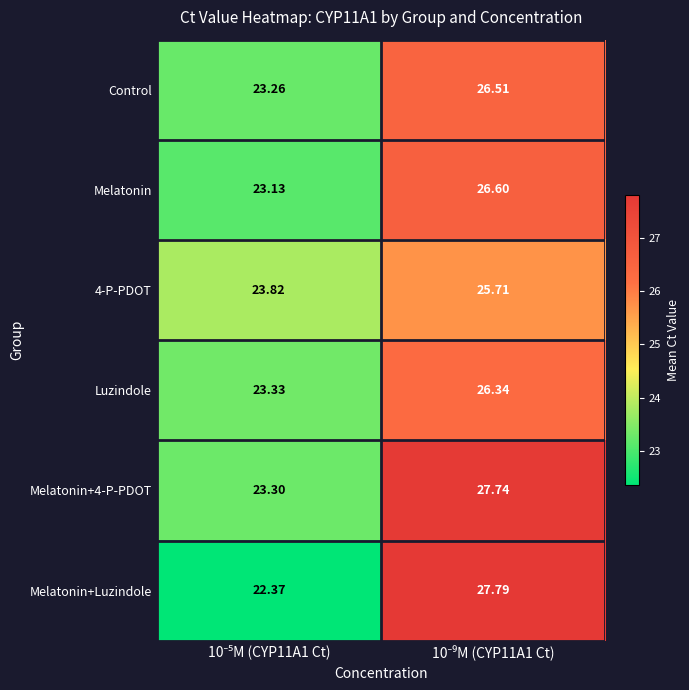

Reading left to right, list all the values displayed in this chart.

Control: 10⁻⁵M (CYP11A1 Ct)=23.3	10⁻⁹M (CYP11A1 Ct)=26.5
Melatonin: 10⁻⁵M (CYP11A1 Ct)=23.1	10⁻⁹M (CYP11A1 Ct)=26.6
4-P-PDOT: 10⁻⁵M (CYP11A1 Ct)=23.8	10⁻⁹M (CYP11A1 Ct)=25.7
Luzindole: 10⁻⁵M (CYP11A1 Ct)=23.3	10⁻⁹M (CYP11A1 Ct)=26.3
Melatonin+4-P-PDOT: 10⁻⁵M (CYP11A1 Ct)=23.3	10⁻⁹M (CYP11A1 Ct)=27.7
Melatonin+Luzindole: 10⁻⁵M (CYP11A1 Ct)=22.4	10⁻⁹M (CYP11A1 Ct)=27.8